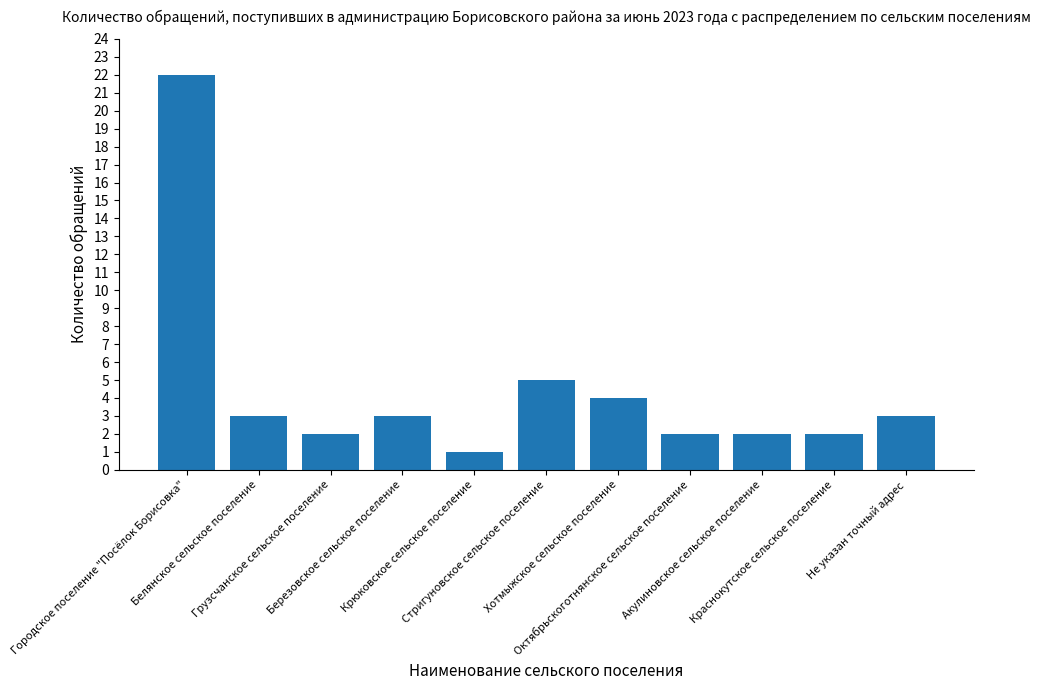

How many bars are there in total?

11